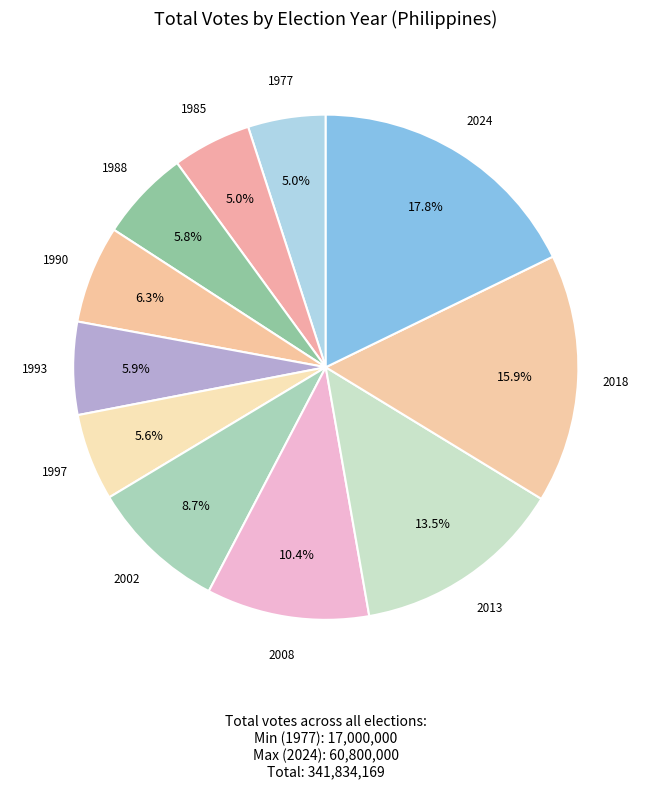

Is it true that 1990 is 6% of the pie?

True